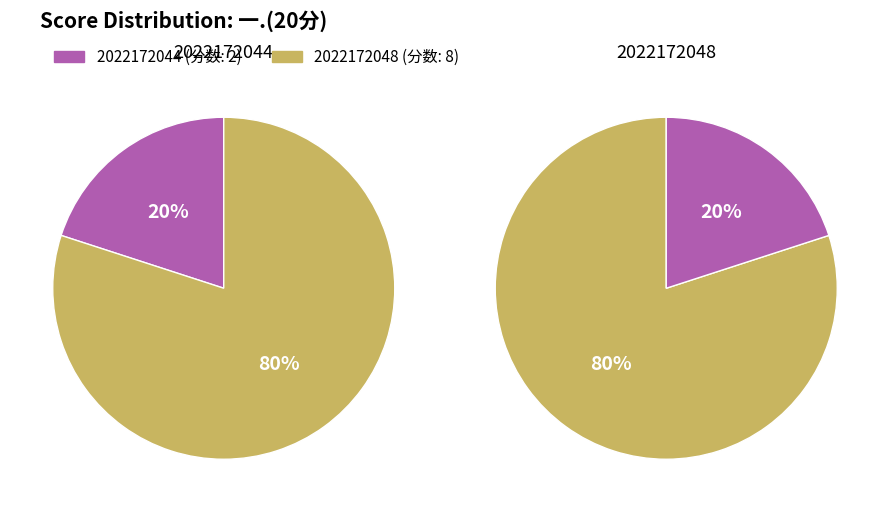

What is the ratio of the value at 2022172044 to the value at 2022172048?

0.2